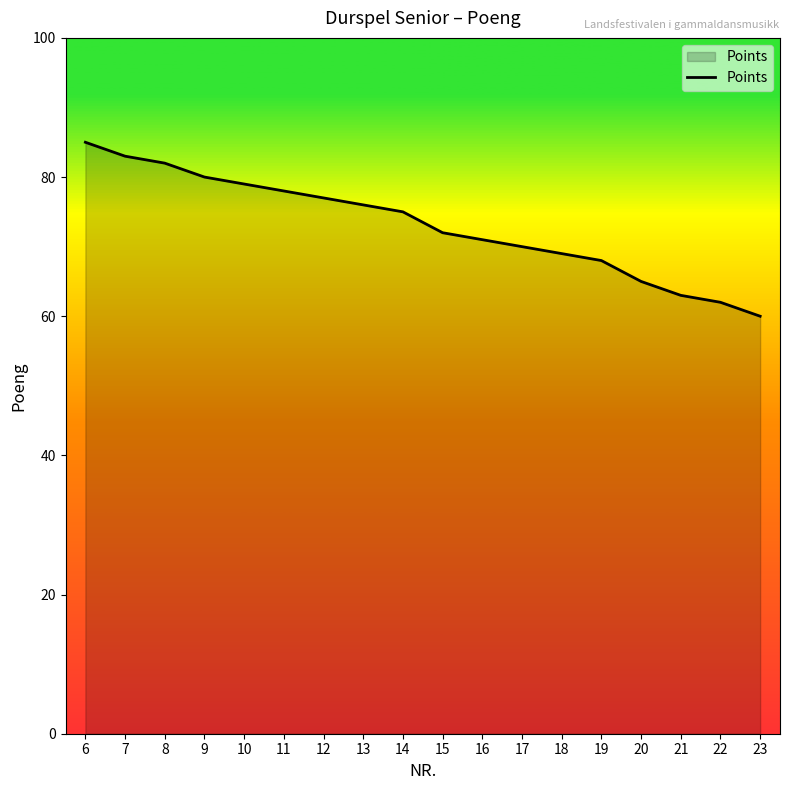

What is the change in value from 9 to 19?

-12